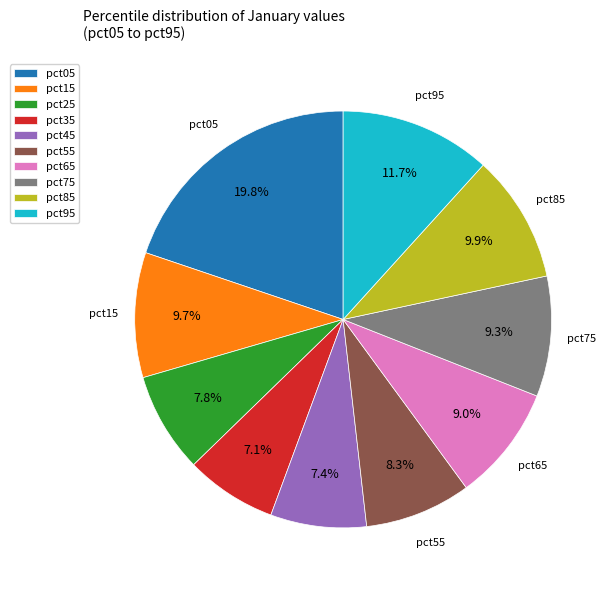

The pct15 slice represents 1% of the pie. True or false?

False